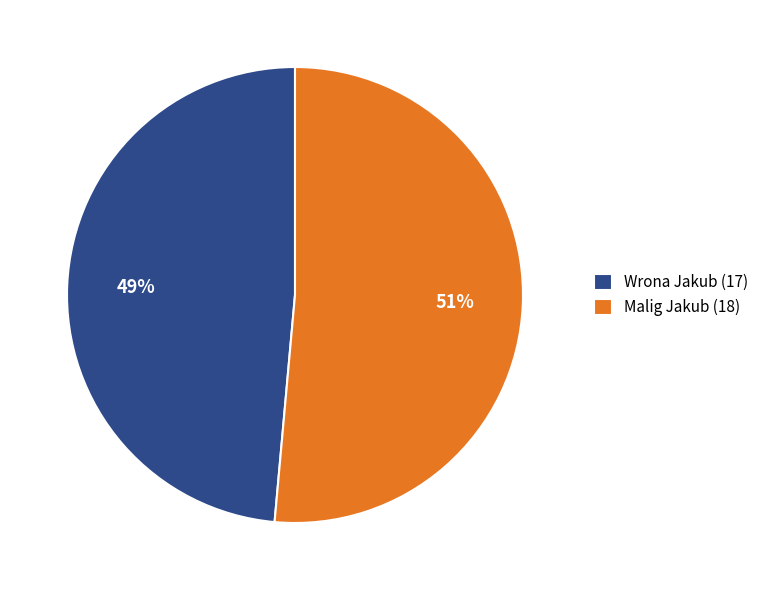

To the nearest percent, what is the average slice percentage?

50%